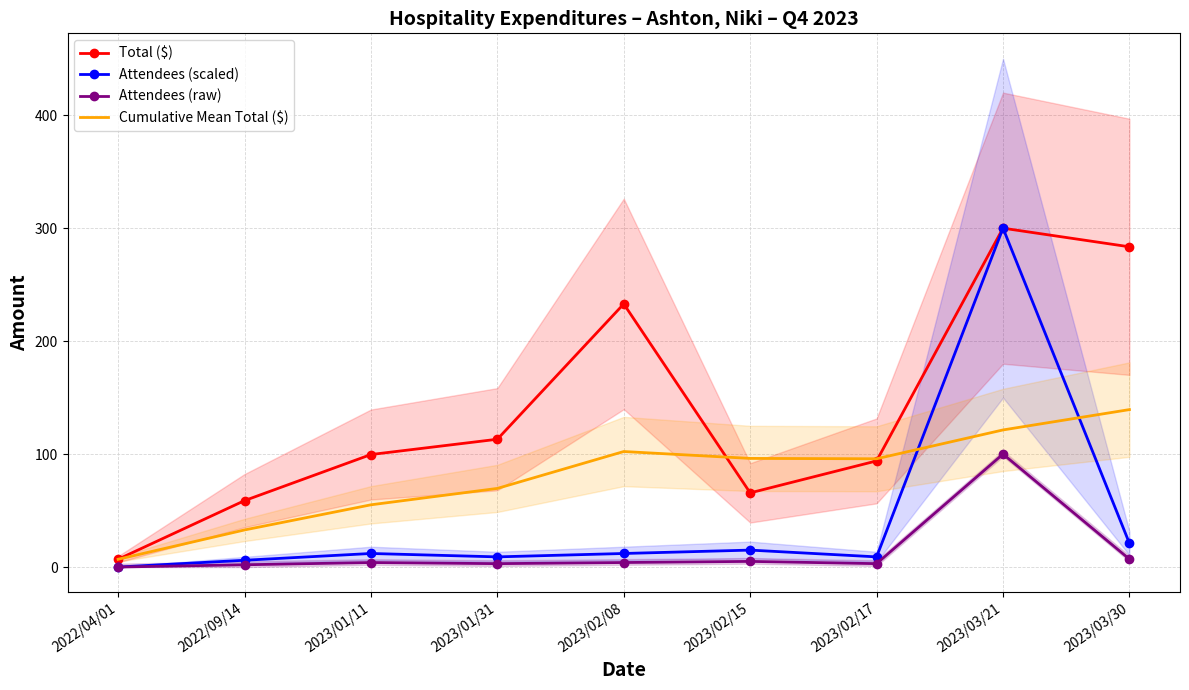

In Attendees (raw), how many points are lower than both neighbors (excluding endpoints)?

2